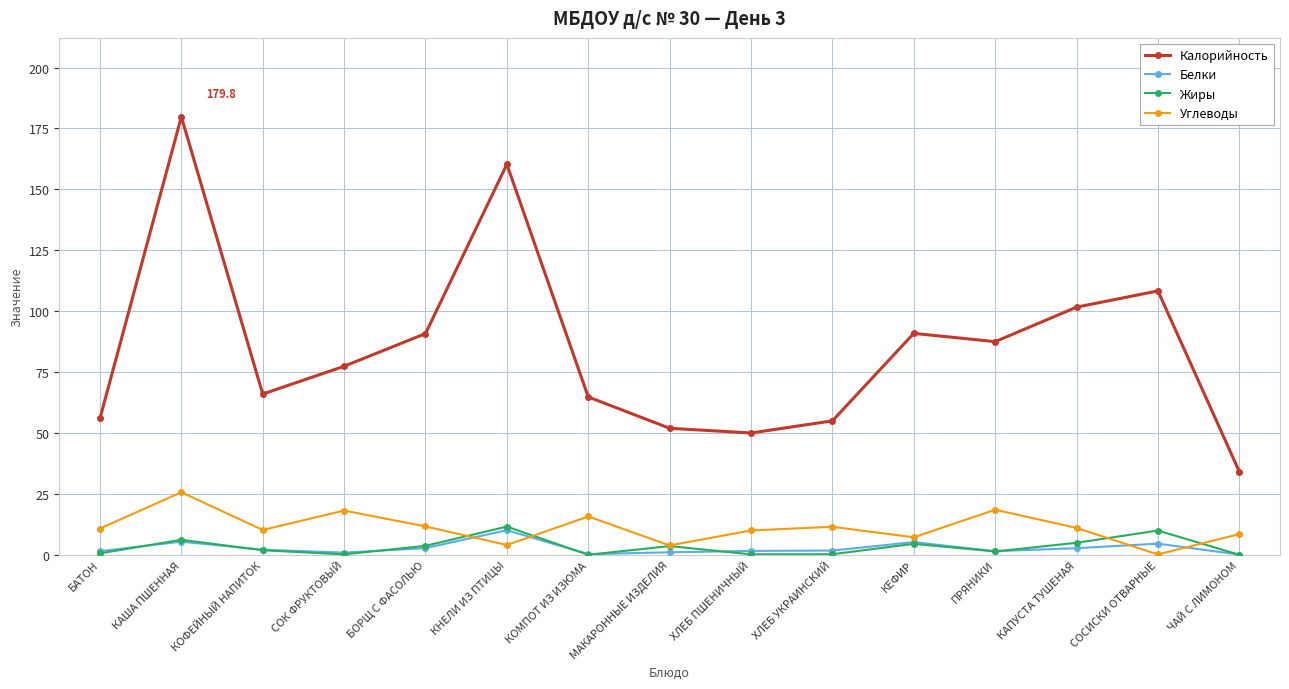

The Белки series shows 1.0 at МАКАРОННЫЕ ИЗДЕЛИЯ. True or false?

True